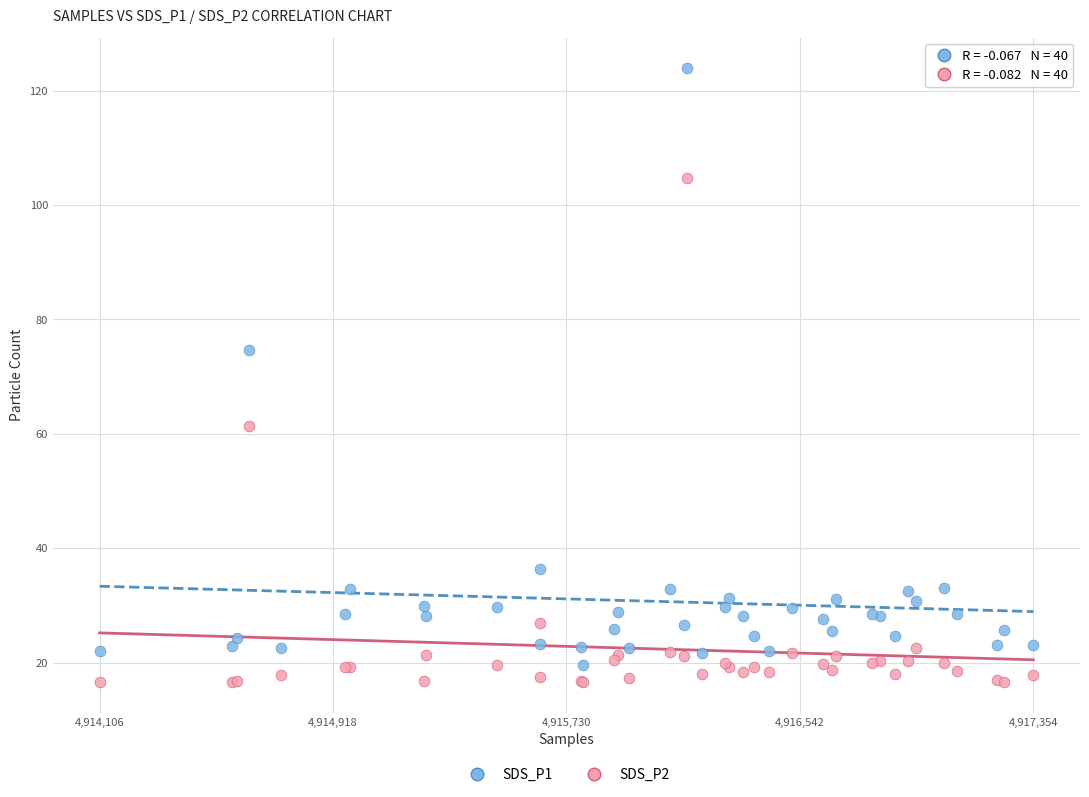

What are all the series names shown in the legend?

SDS_P1, SDS_P2